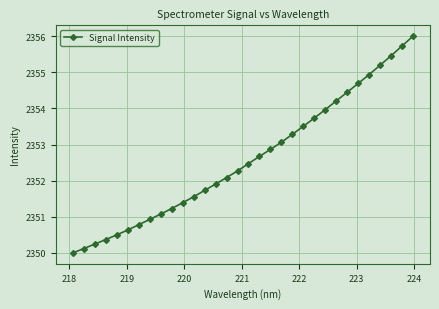

What is the greatest value displayed?

2356.0